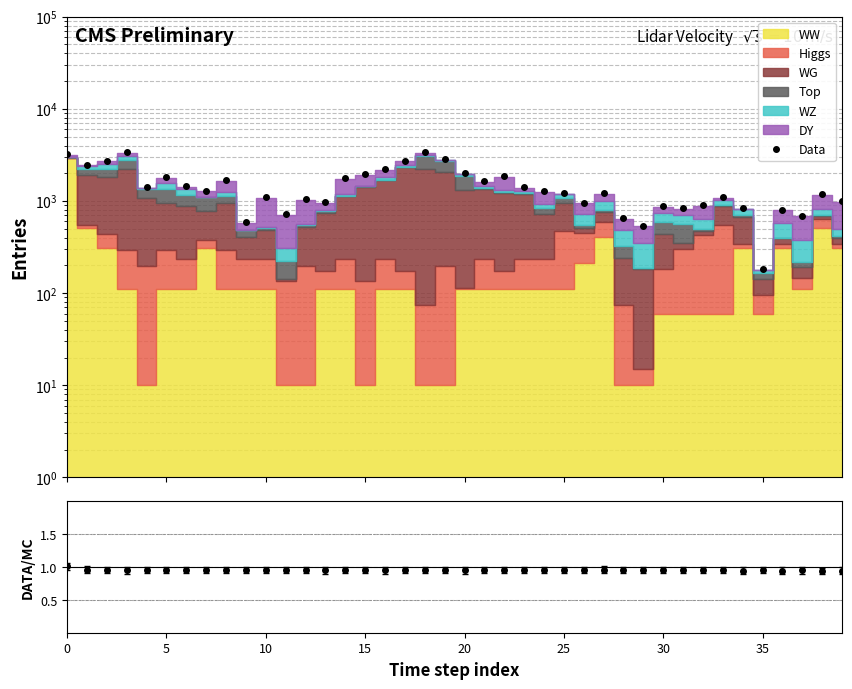

What is the smallest value displayed?

0.9